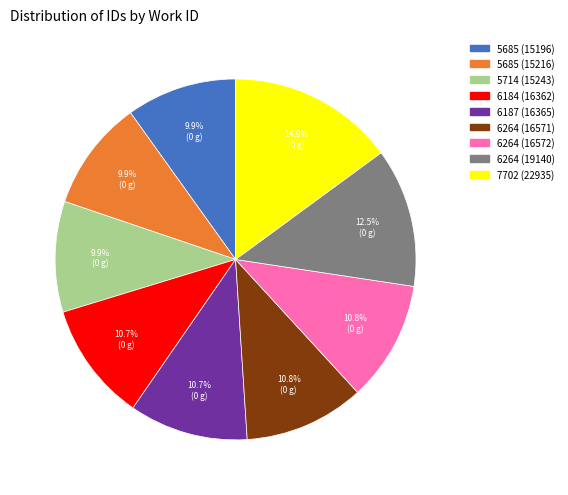

Is the sum of 5685 (15196) and 5685 (15216) greater than half?

No